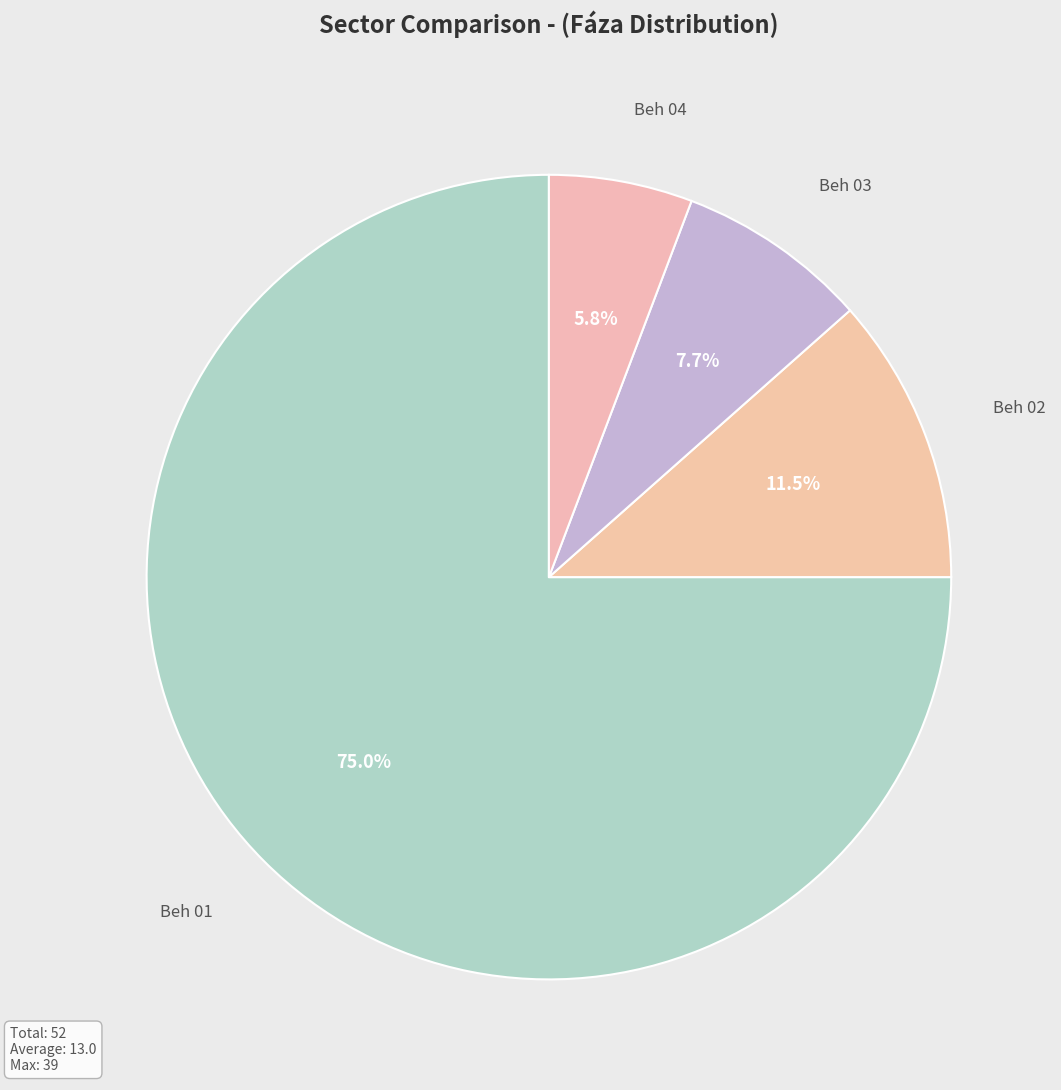

What is the majority slice?

Beh 01